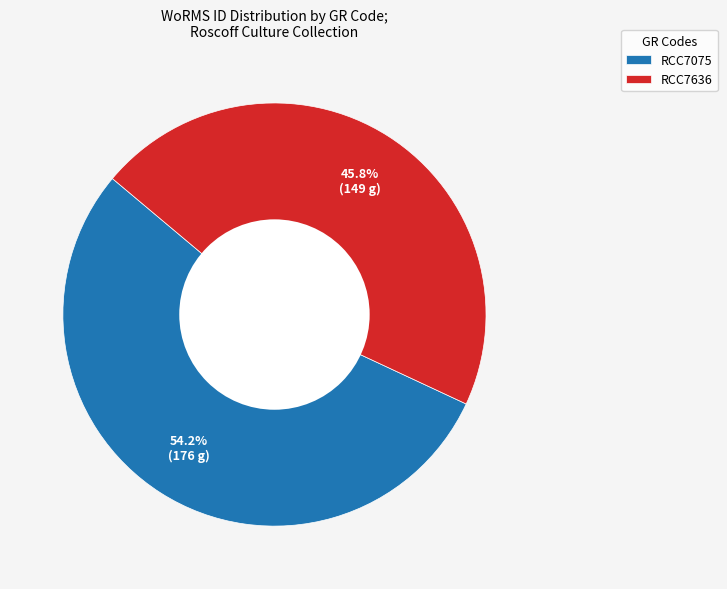

Which category has the smallest portion of the pie?

RCC7636